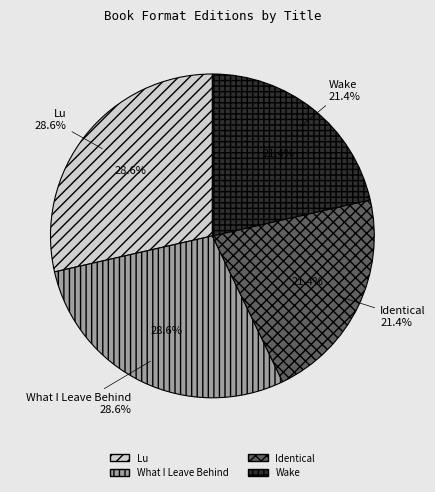

Rank the categories by value from lowest to highest.

Identical, Wake, Lu, What I Leave Behind